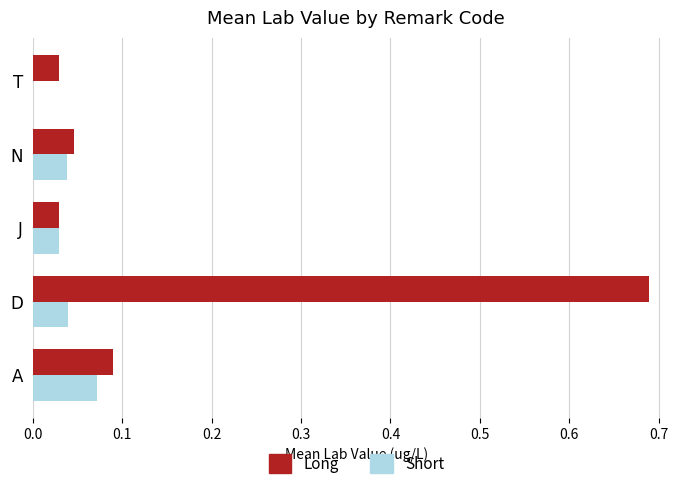

Which category has the highest value across all series?

D